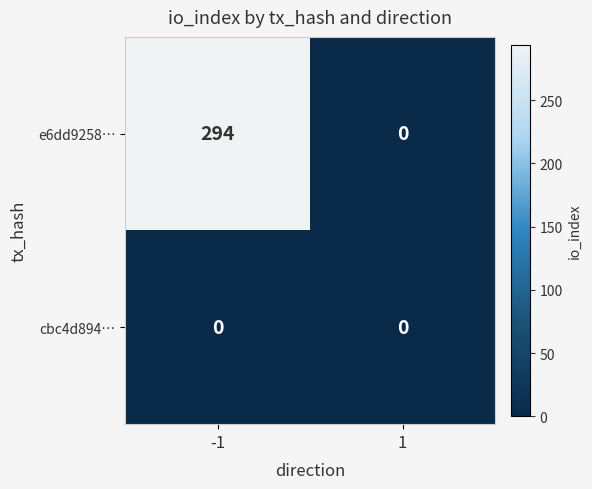

At -1, list the series in order from largest to smallest.

e6dd9258…, cbc4d894…